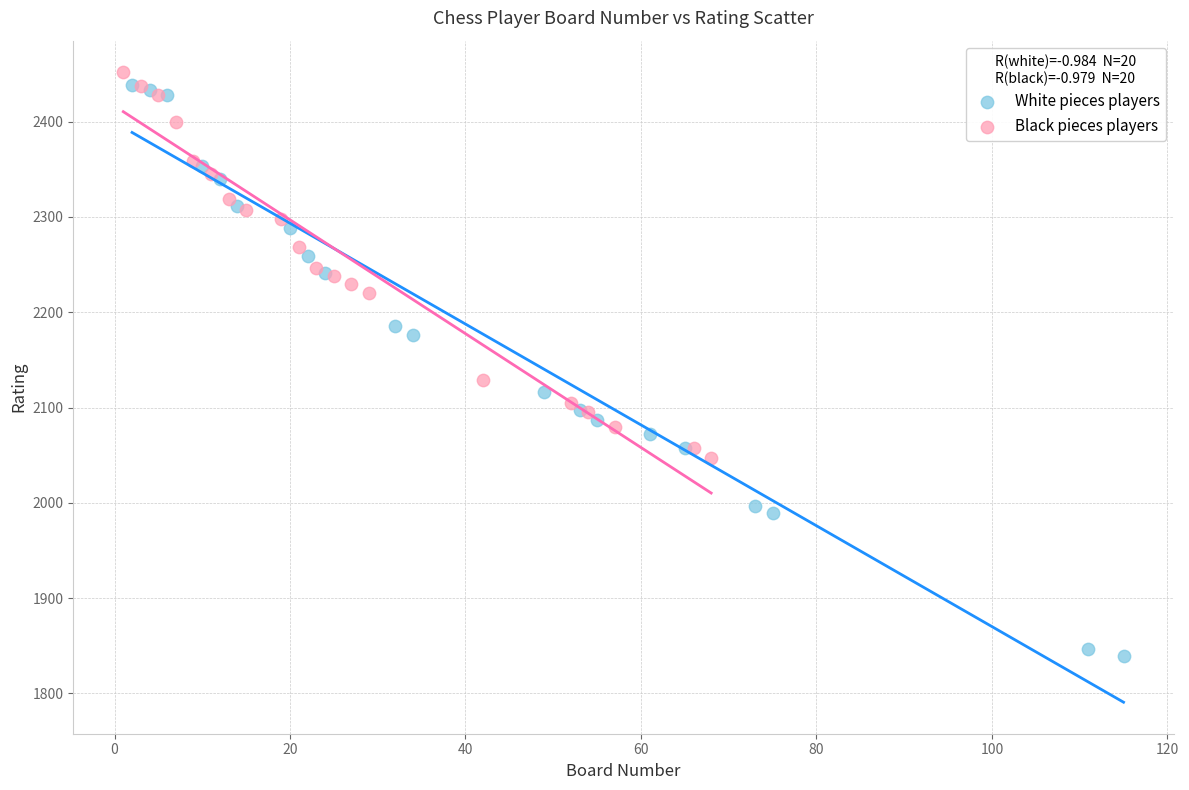

Which series contains the lowest Y value?

White pieces players